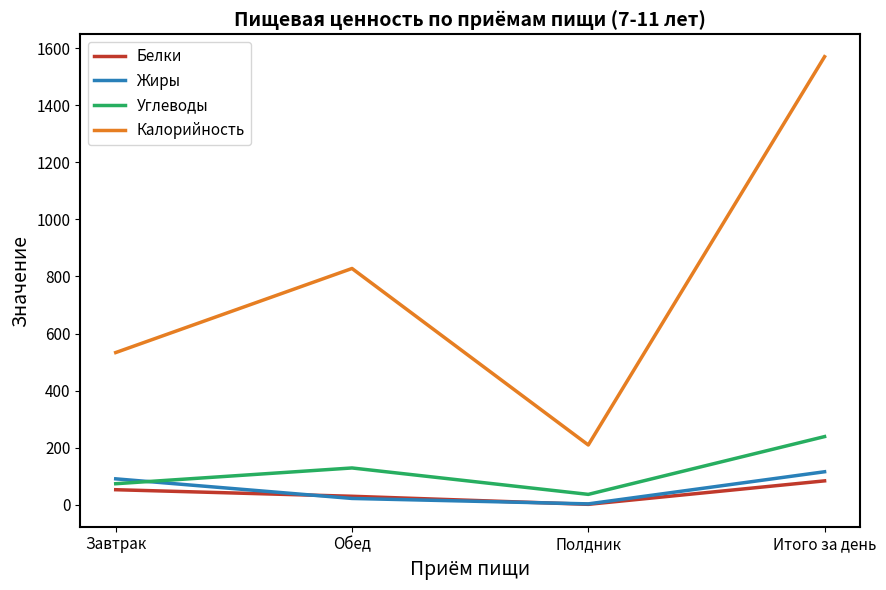

True or false: Калорийность and Белки intersect in this chart.

False